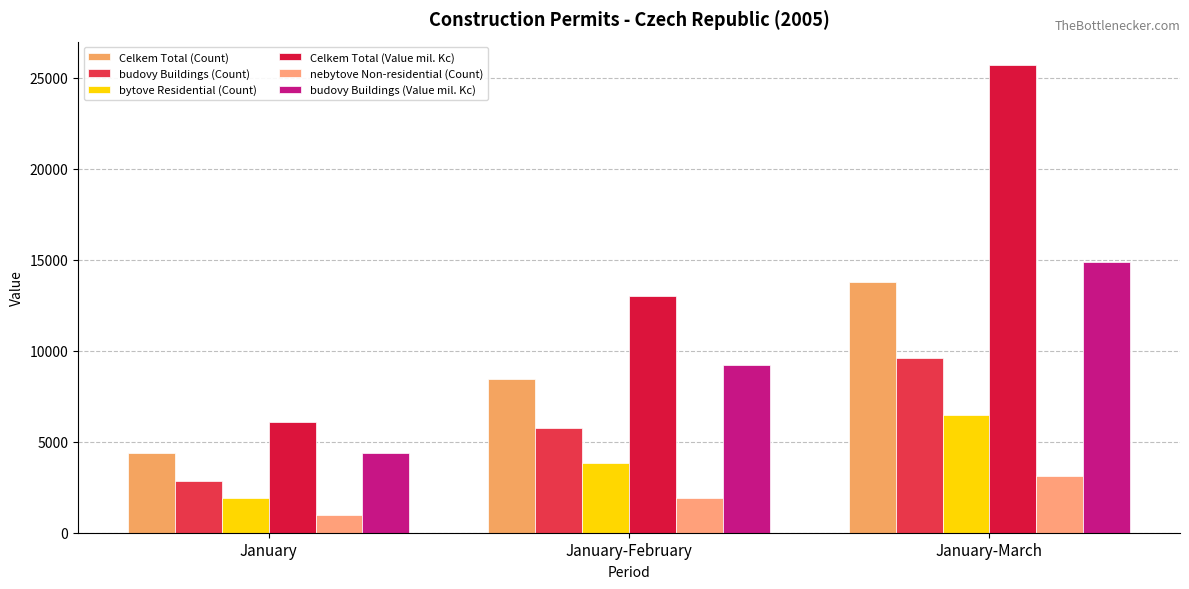

What position from the left is January?

1